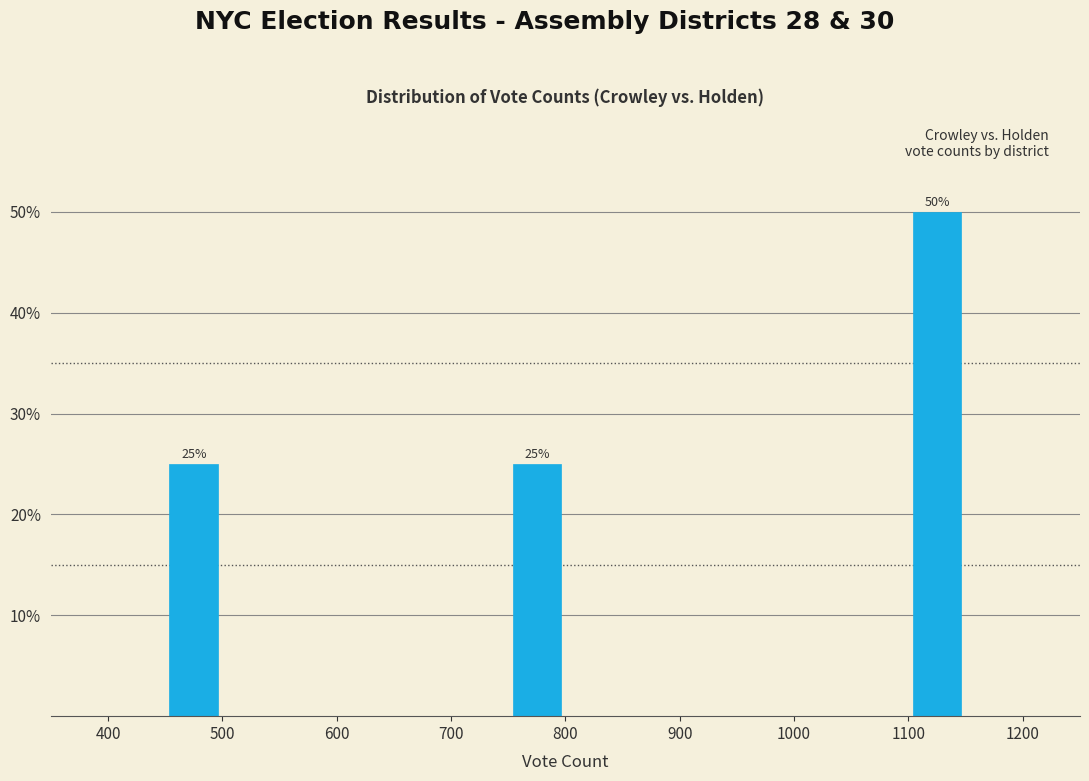

Which range on the x-axis has the tallest bar?

1100 to 1150